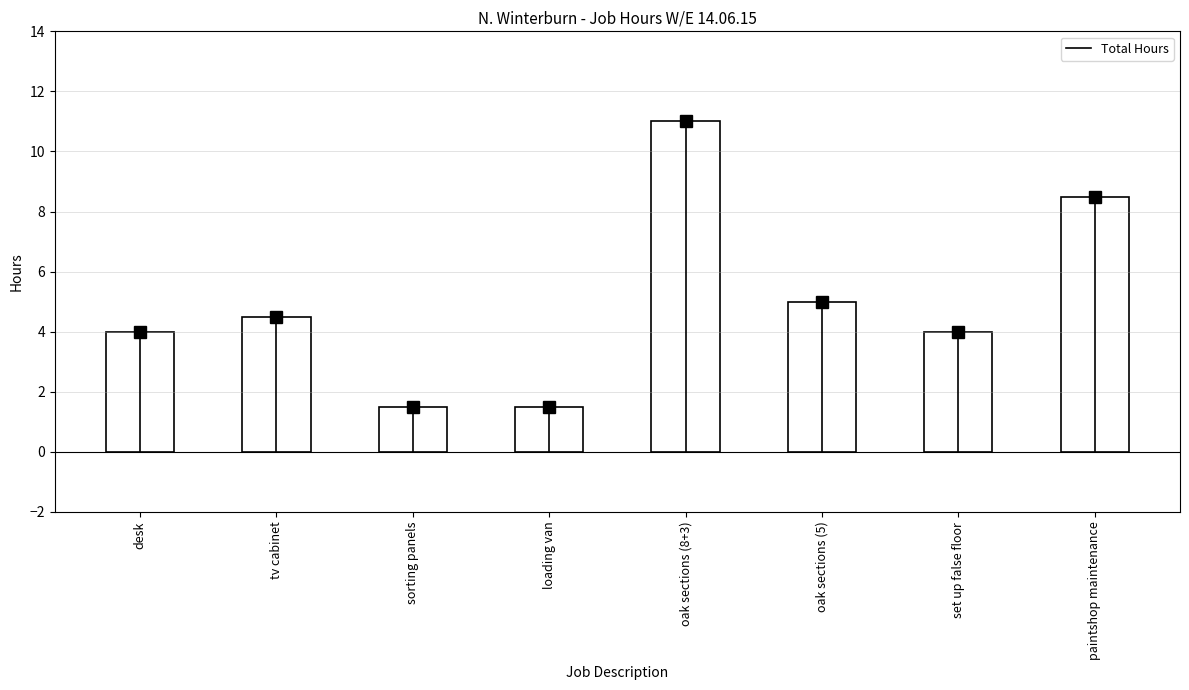

What is the change in value from tv cabinet to paintshop maintenance?

+4.0